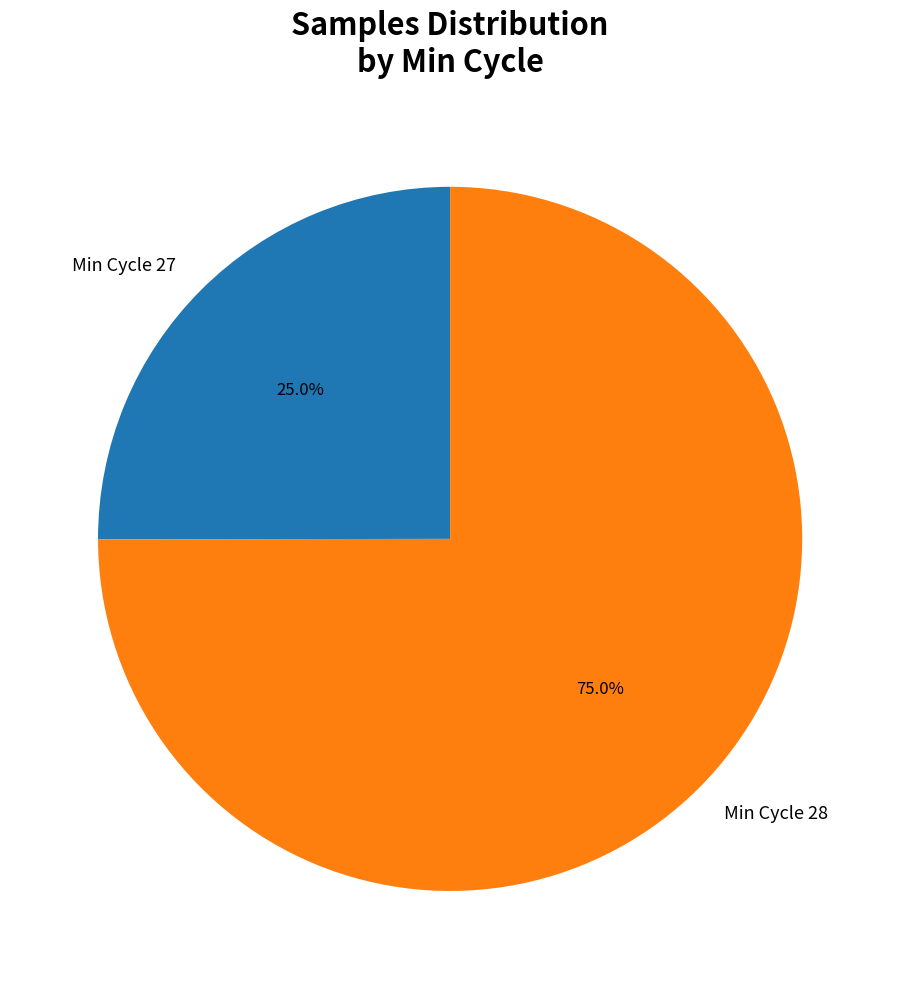

How many segments does this pie chart have?

2